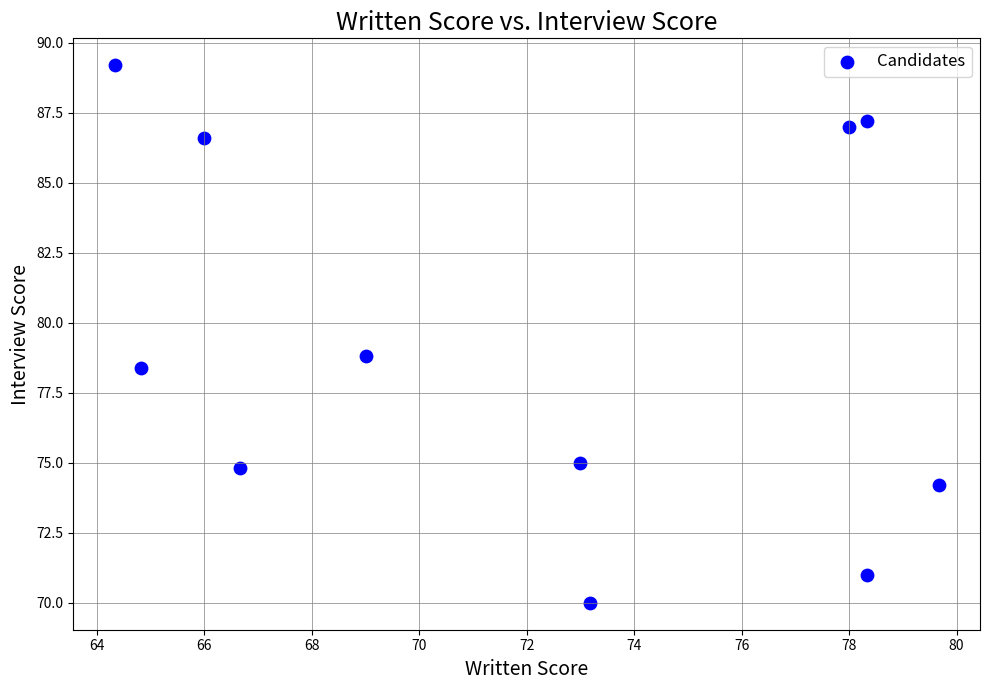

What is the average X value?

71.9